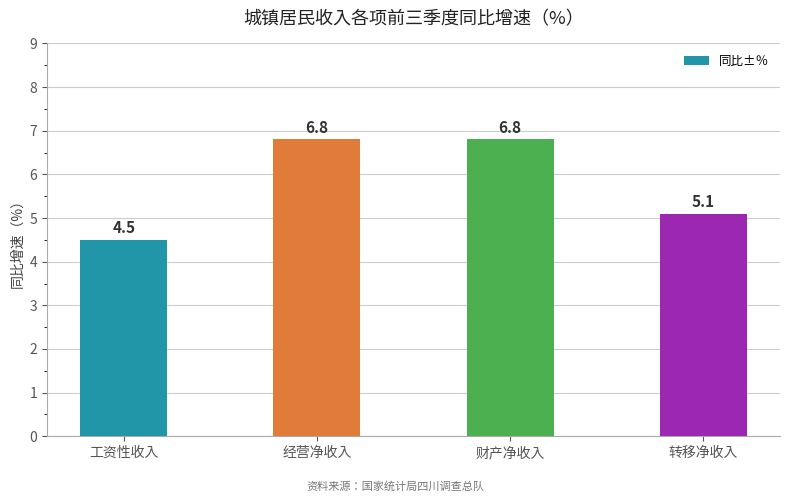

At which category does the chart reach its minimum across all series?

工资性收入